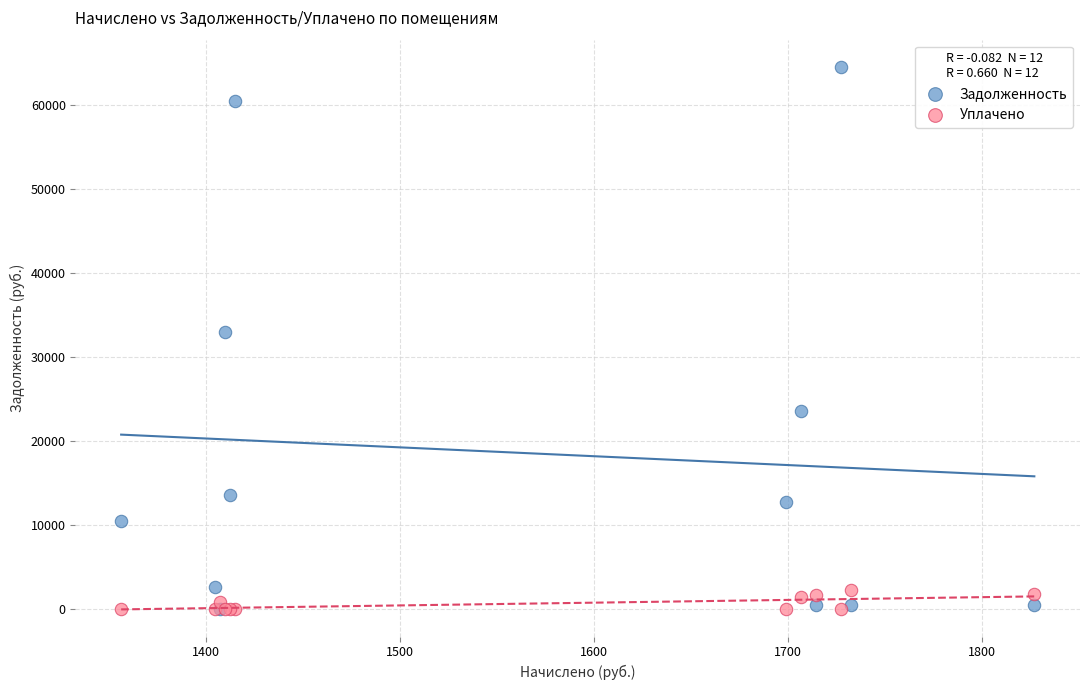

Across all series, what Y value is closest to 32263?

32978.9